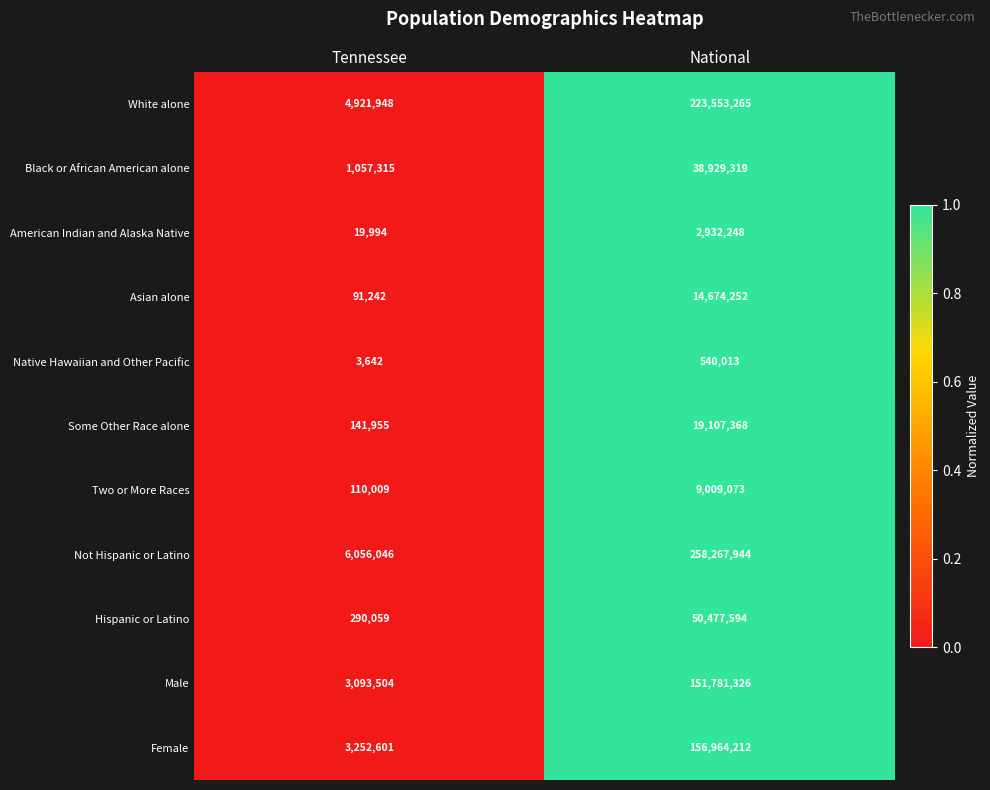

At which category is the sum across all series the highest?

National